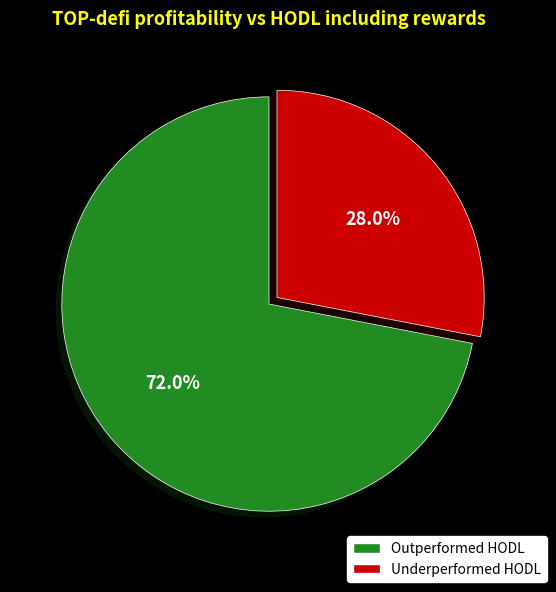

Is there any slice that represents more than half of the pie?

Yes